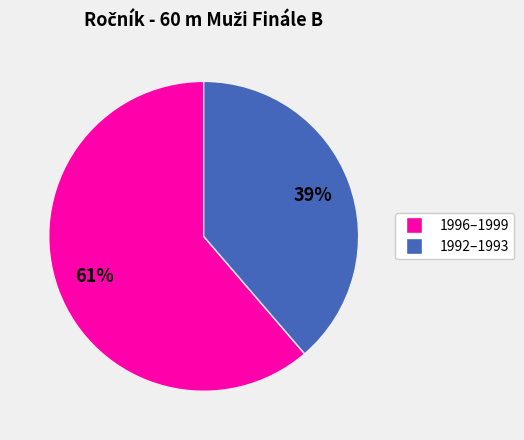

How many slices are in this pie chart?

2